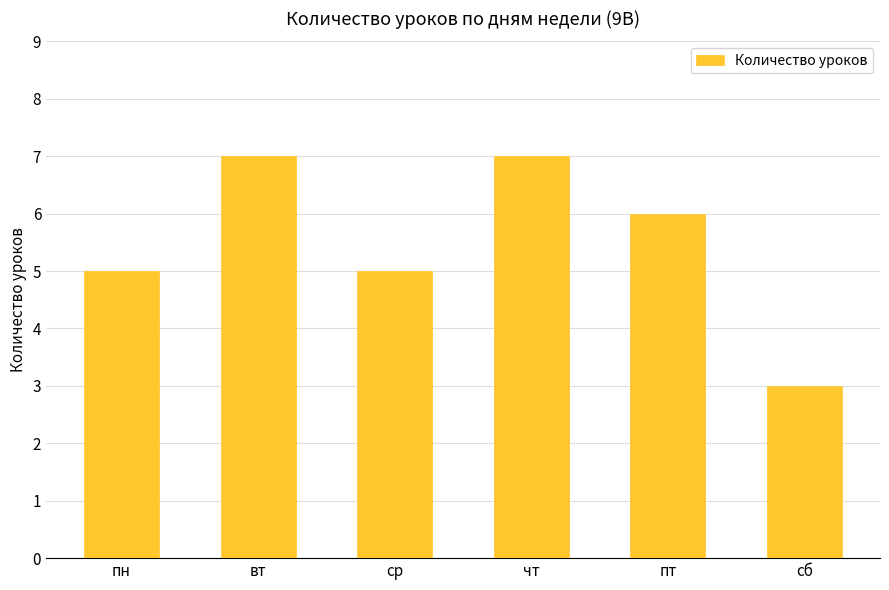

What is the difference between the maximum and minimum values?

4